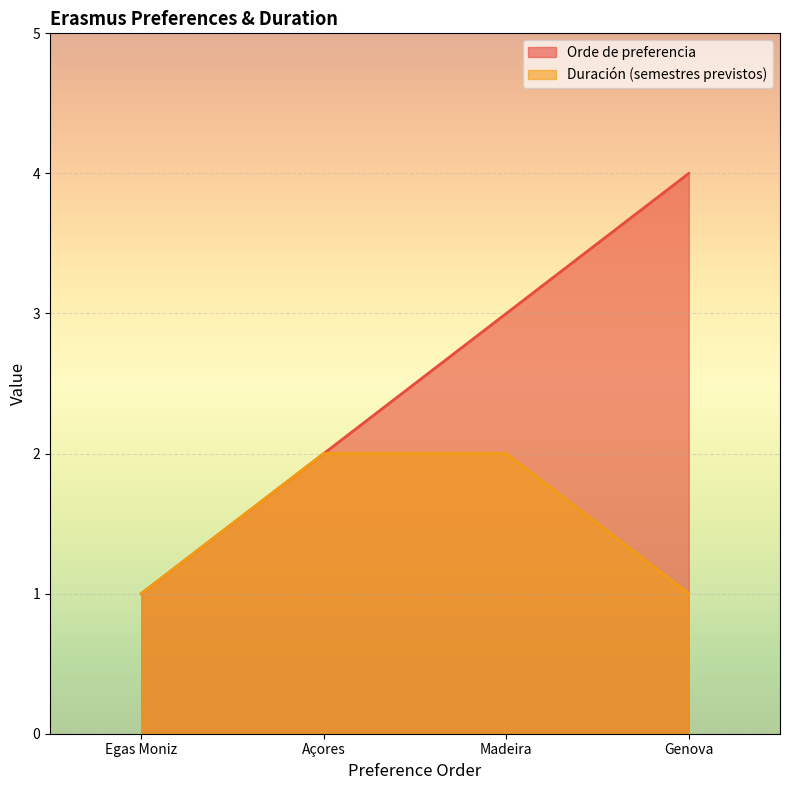

What position from the left is Açores?

2